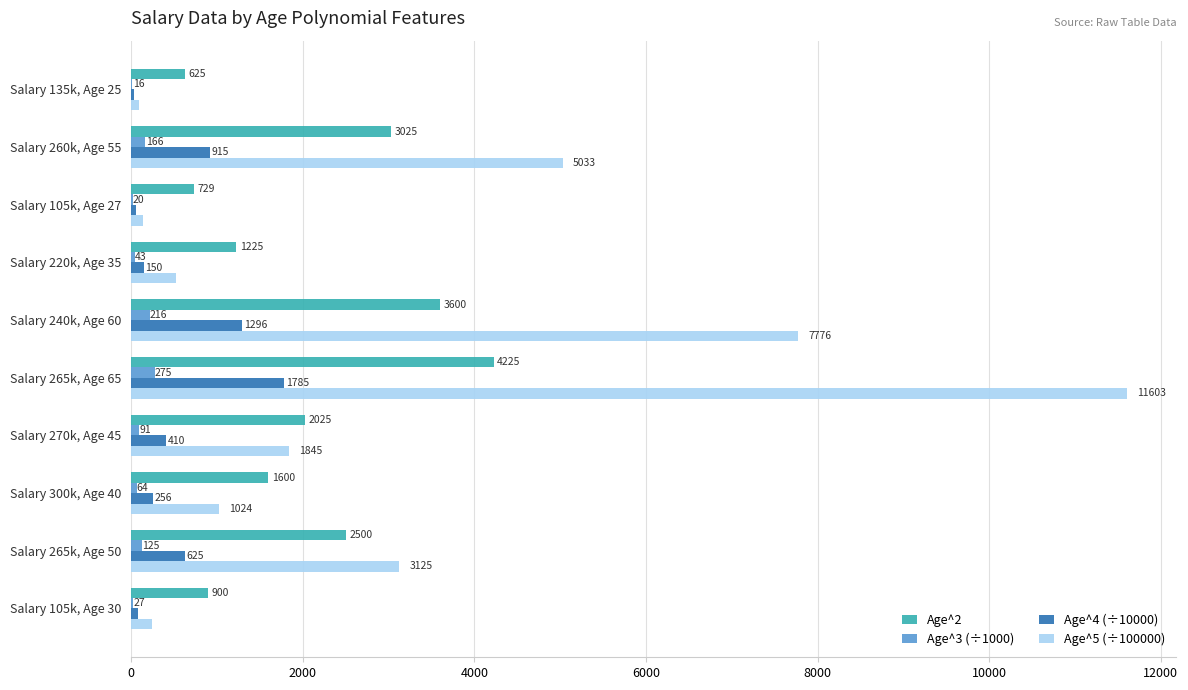

Is it true that Age^5 (÷100000) equals 1845.3 at Salary 270k, Age 45?

True